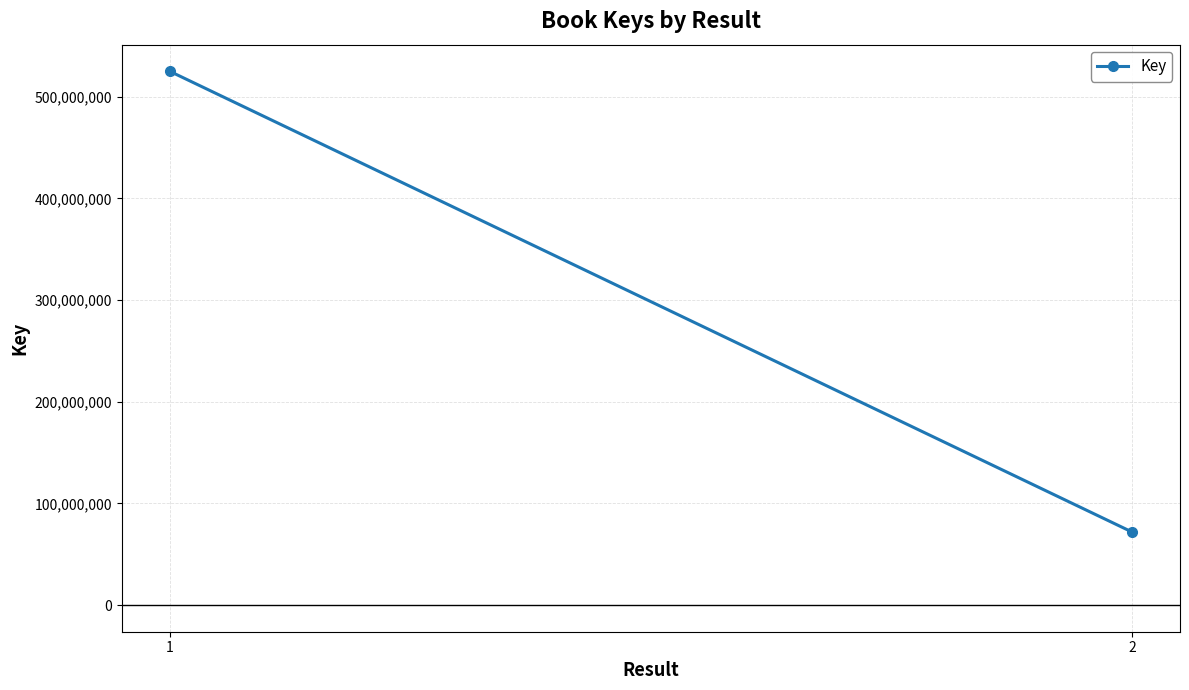

Is it true that the value at 1 is 524910805?

True